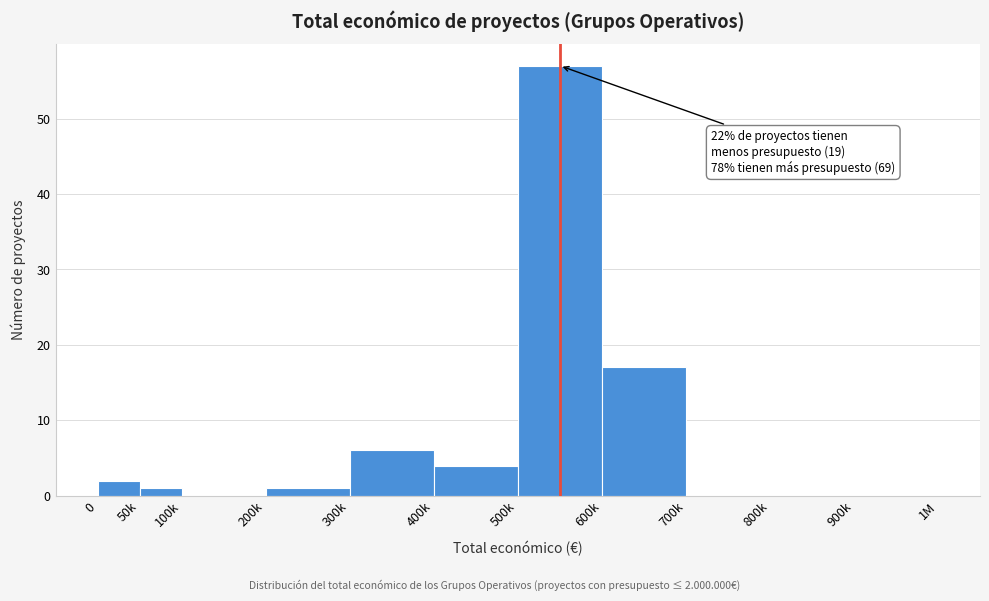

Reading left to right, extract all data points from this chart.

0=2	50k=1	100k=0	200k=1	300k=6	400k=4	500k=57	600k=17	700k=0	800k=0	900k=0